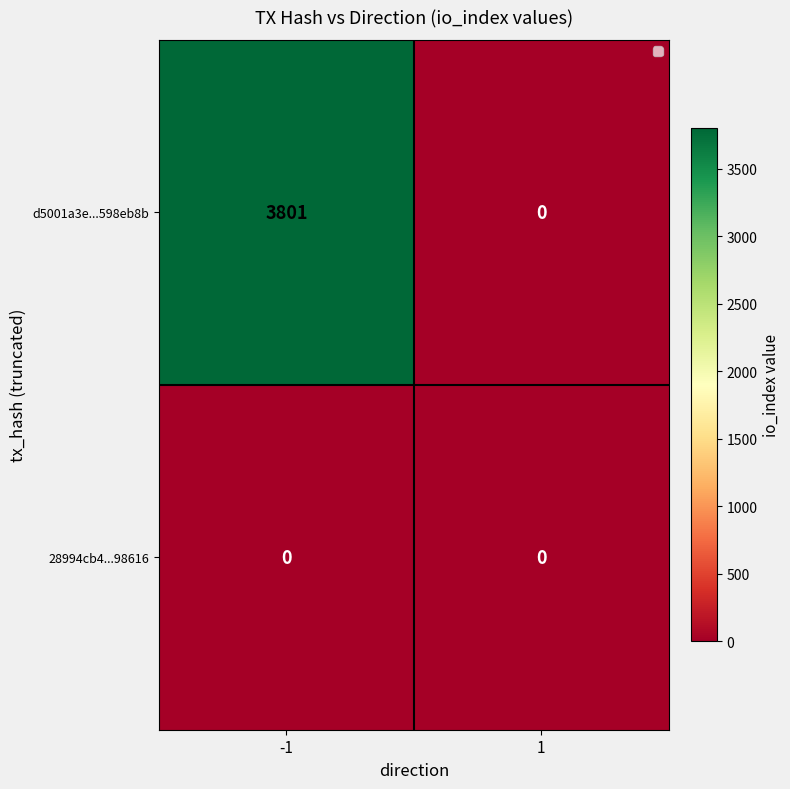

Count the number of categories in the chart.

2